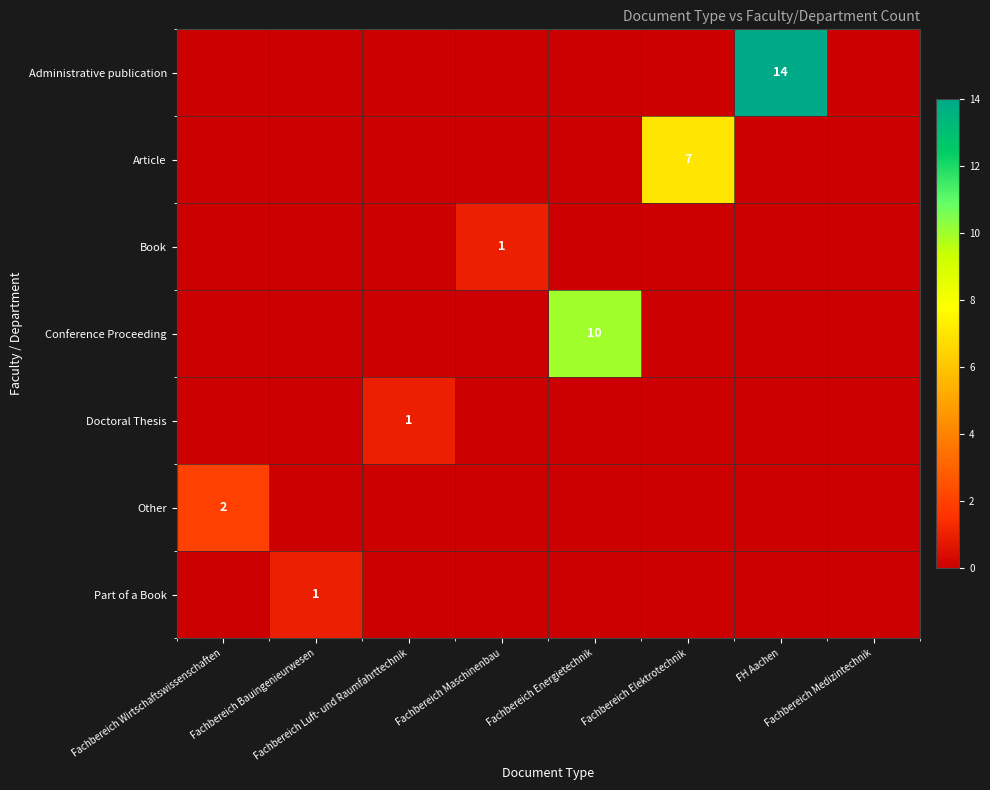

Where is Article nearest to the value 3?

Fachbereich Wirtschaftswissenschaften